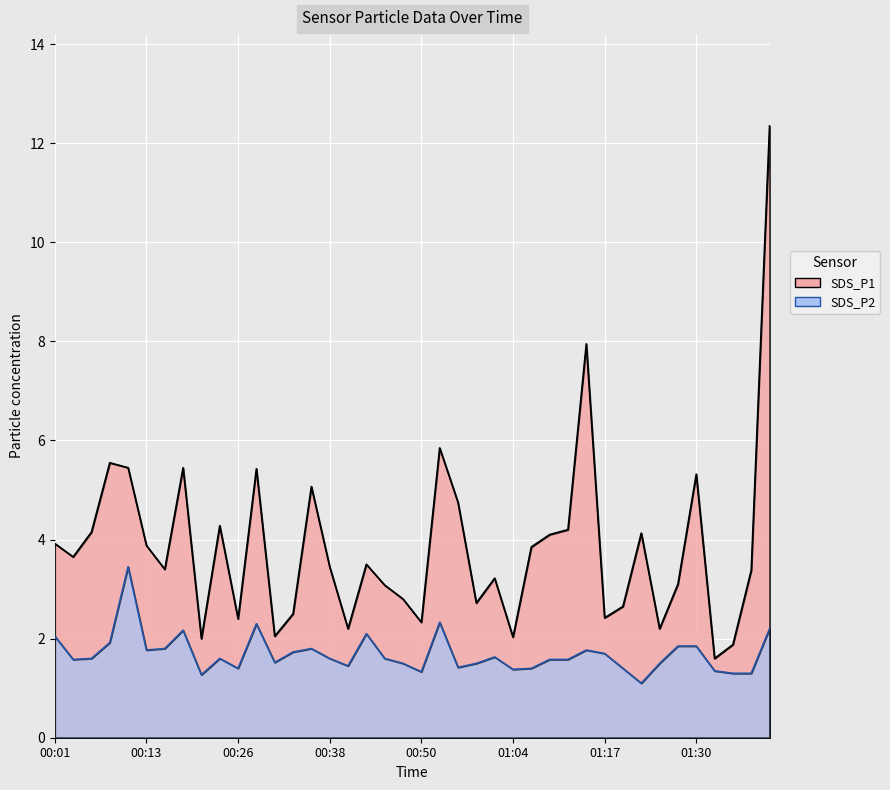

Where is the first local maximum for SDS_P2?

00:11